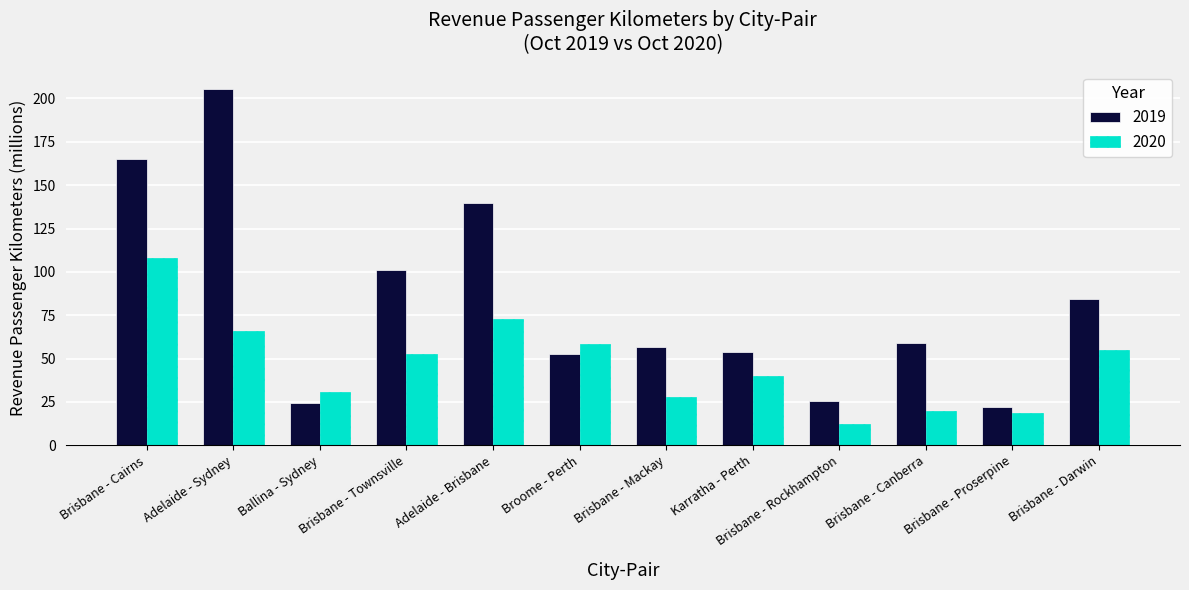

Count the number of data series in this chart.

2